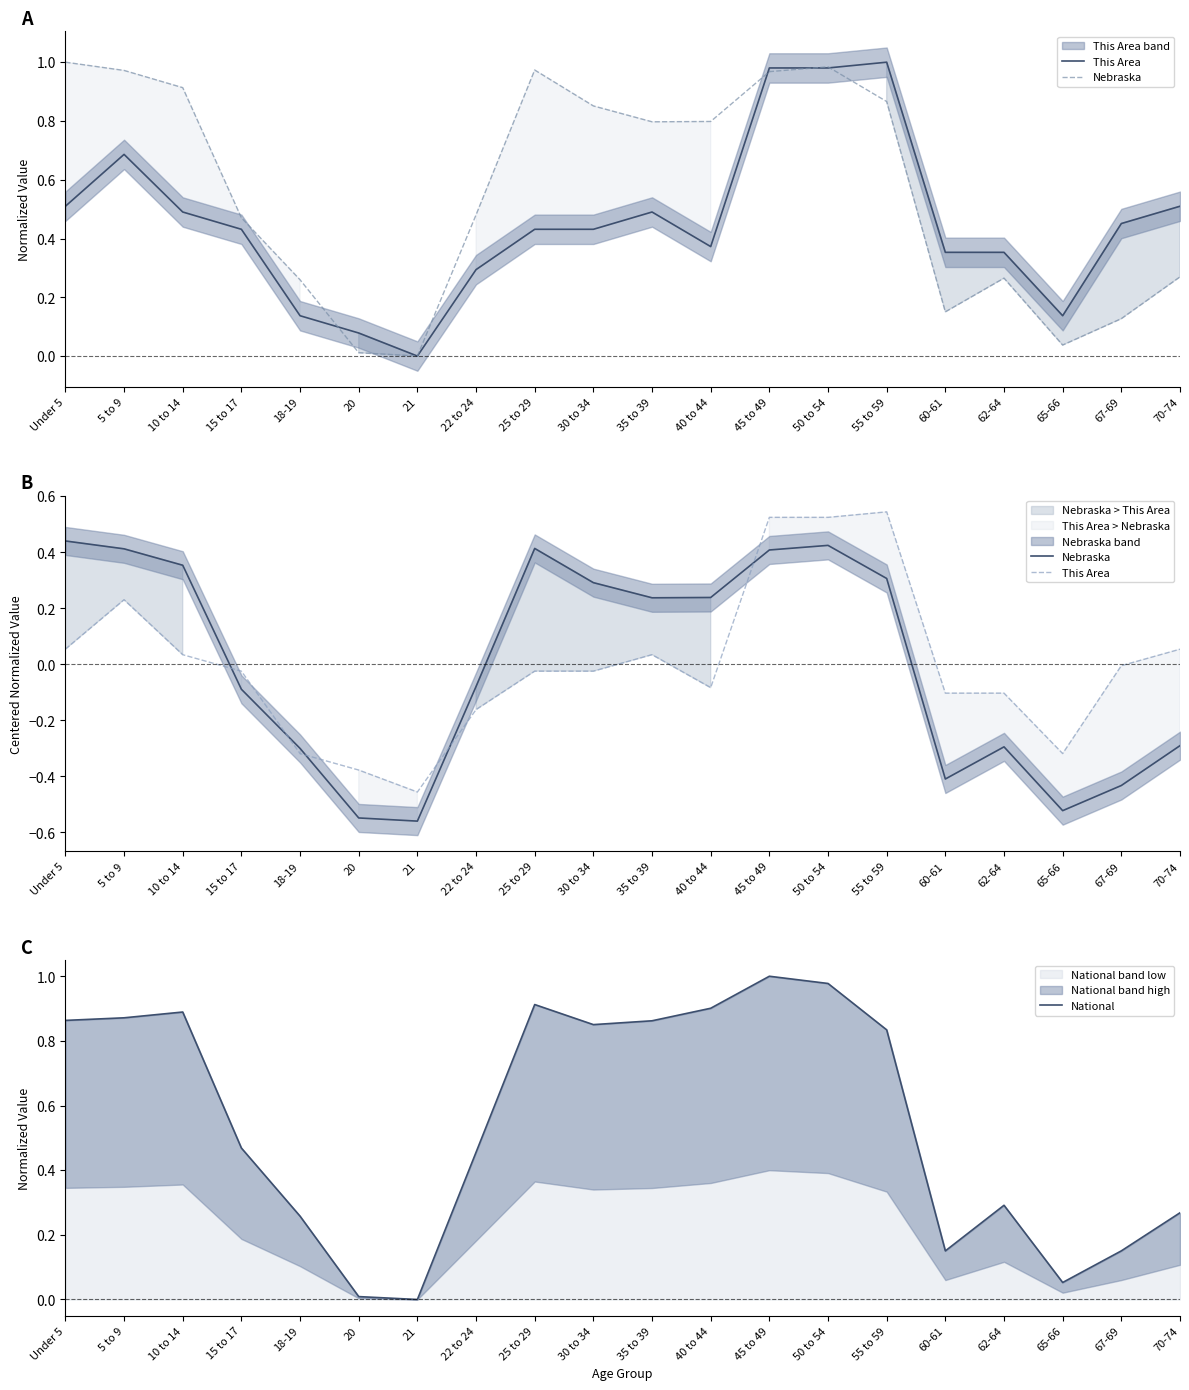

At 65-66, list the series in order from smallest to largest.

Nebraska, This Area, National